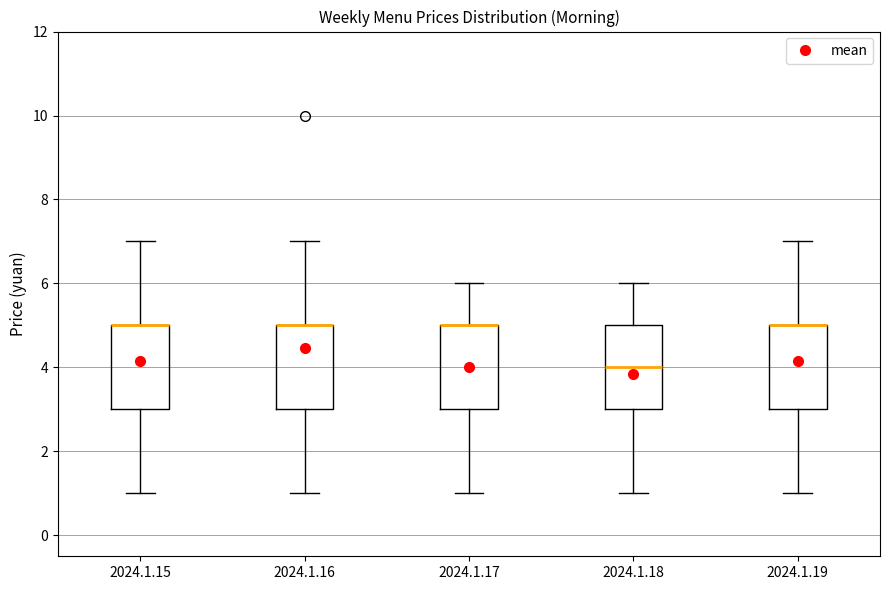

Where does the lower whisker of the box for 2024.1.15 end on the y-axis? The values are not printed on the chart, so give them approximately, as read against the axis.

1